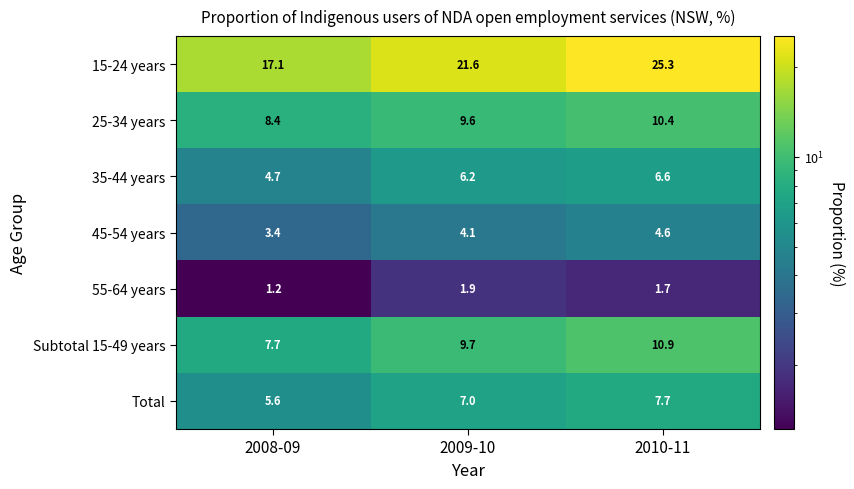

Which series has the largest total across all categories?

15-24 years